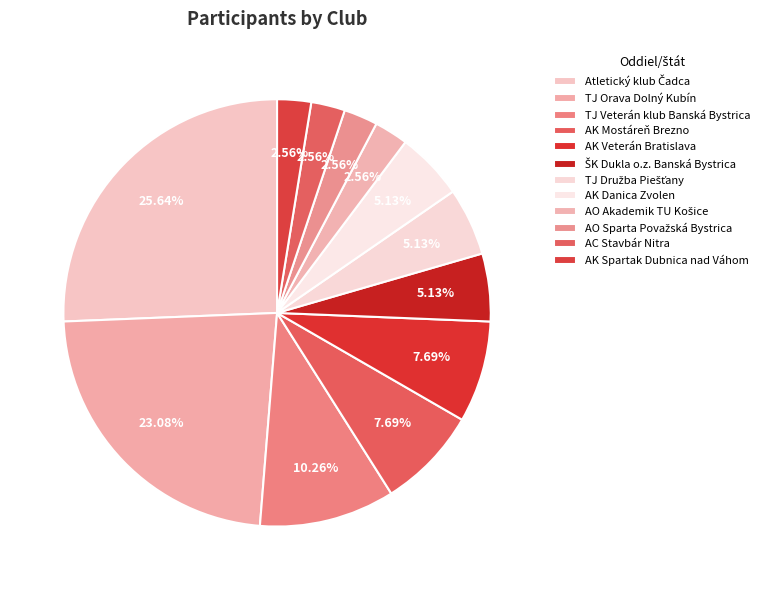

Is it true that AK Danica Zvolen is 11% of the pie?

False